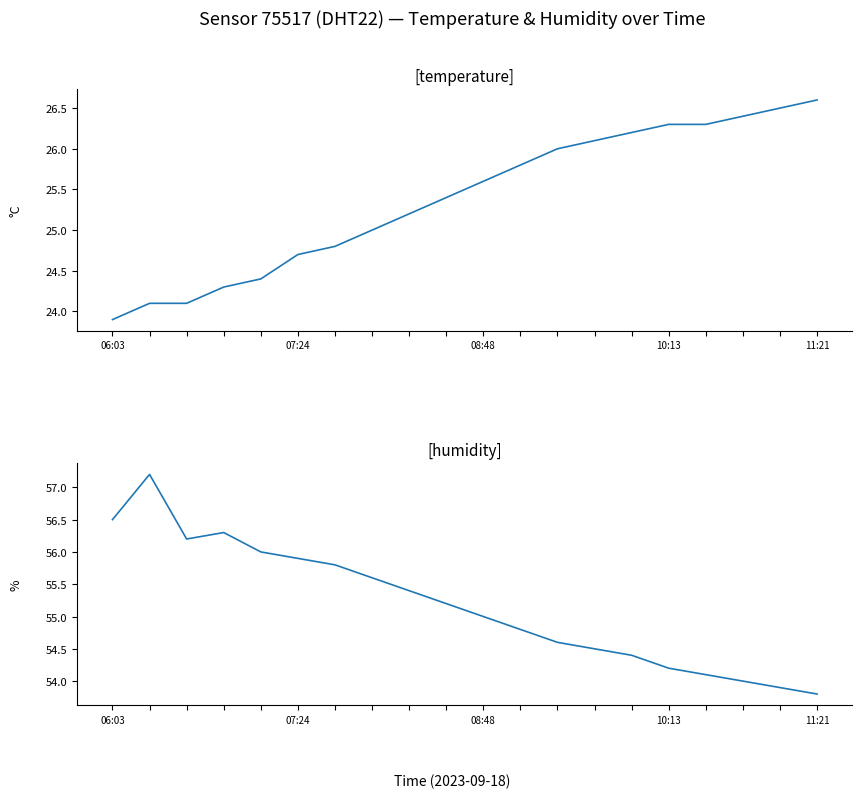

How many data points does each series have?

20